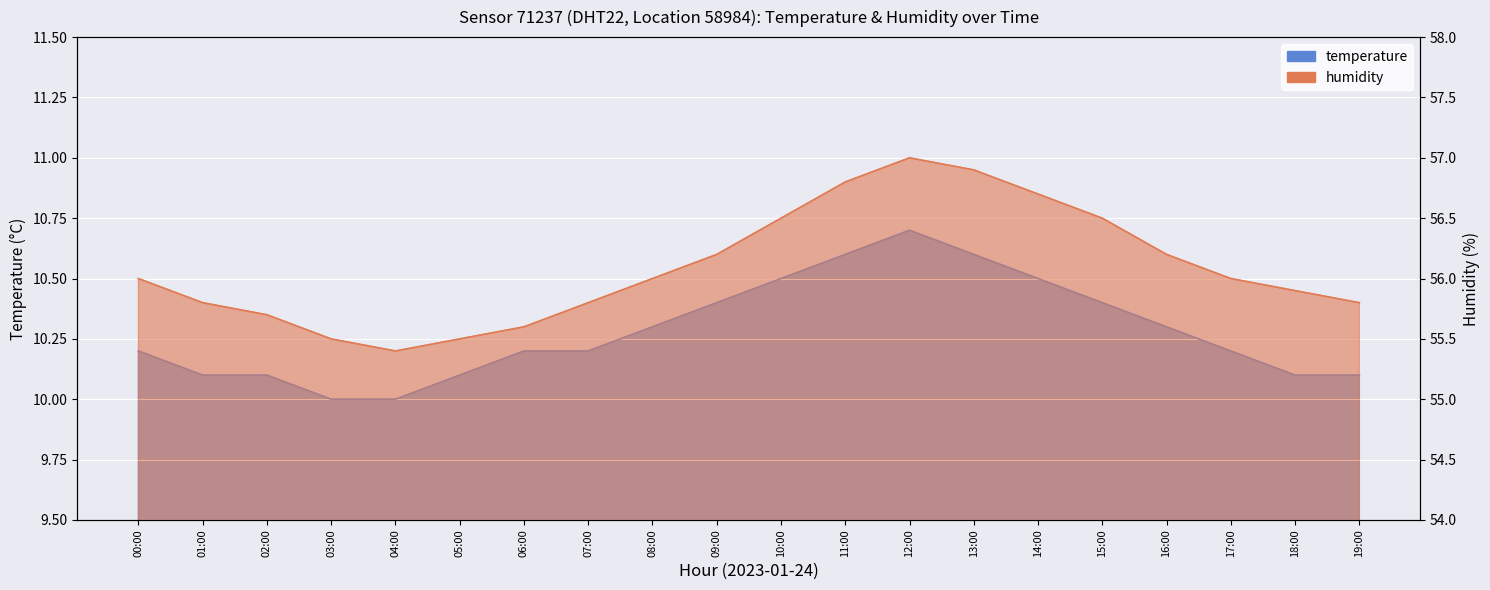

How many data points in humidity are less than 56?

9